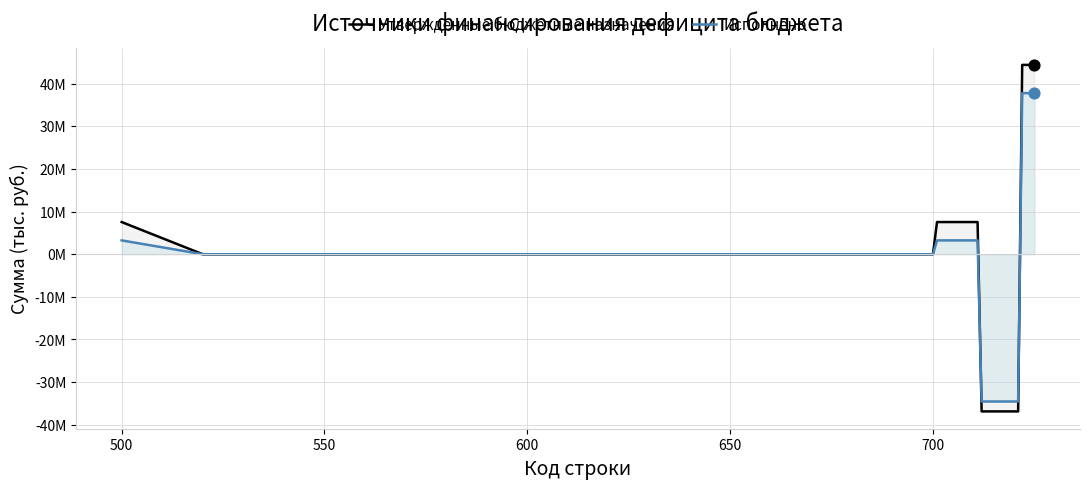

What are all the series names shown in the legend?

Утвержденные бюджетные назначения, Исполнено